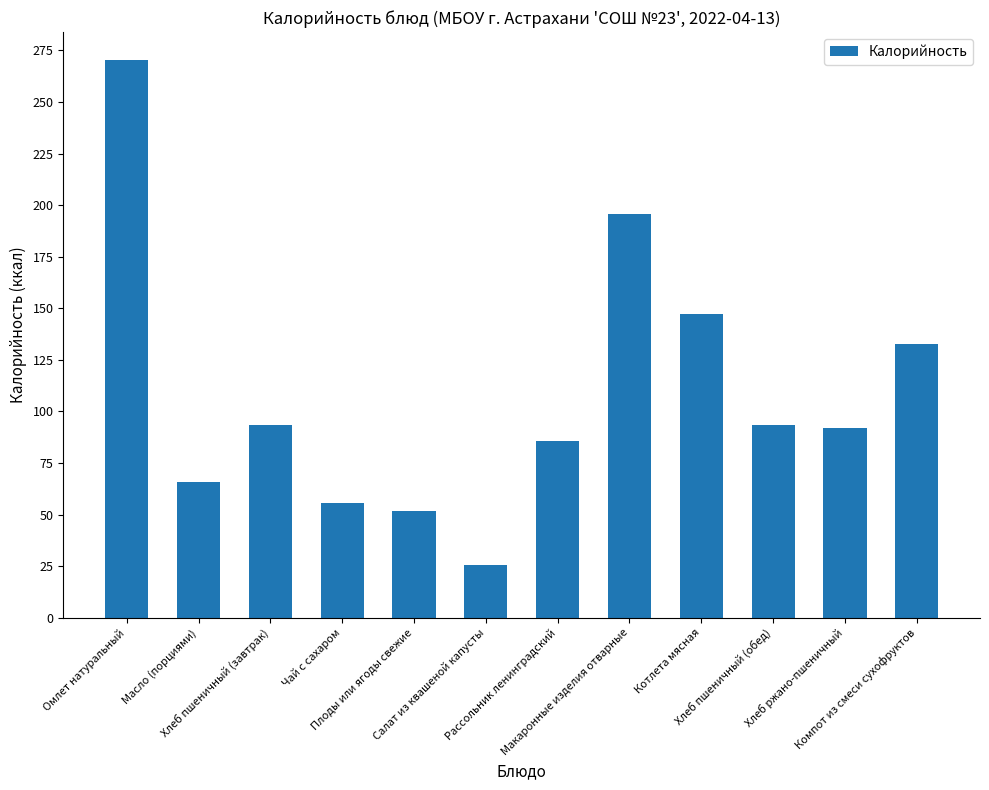

What position from the right is Омлет натуральный?

12